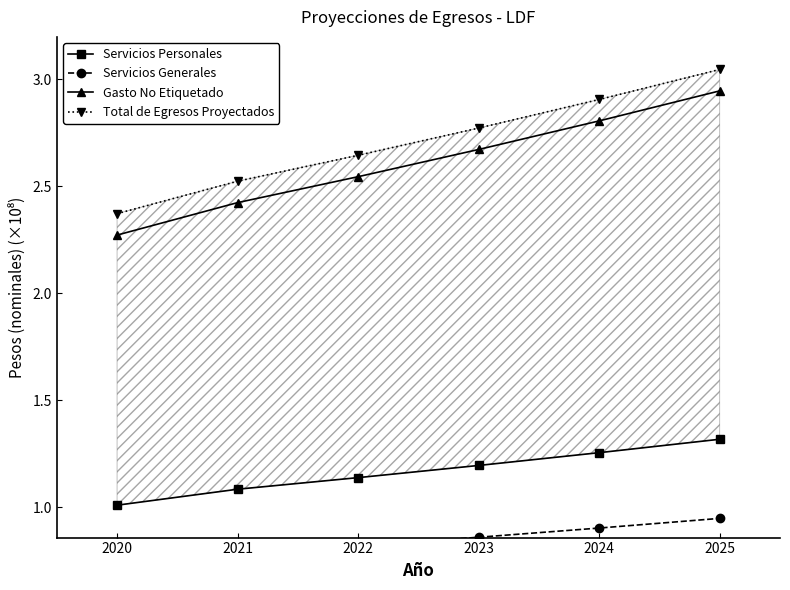

What is the value of the Gasto No Etiquetado point at the 2nd from the left?

2.4